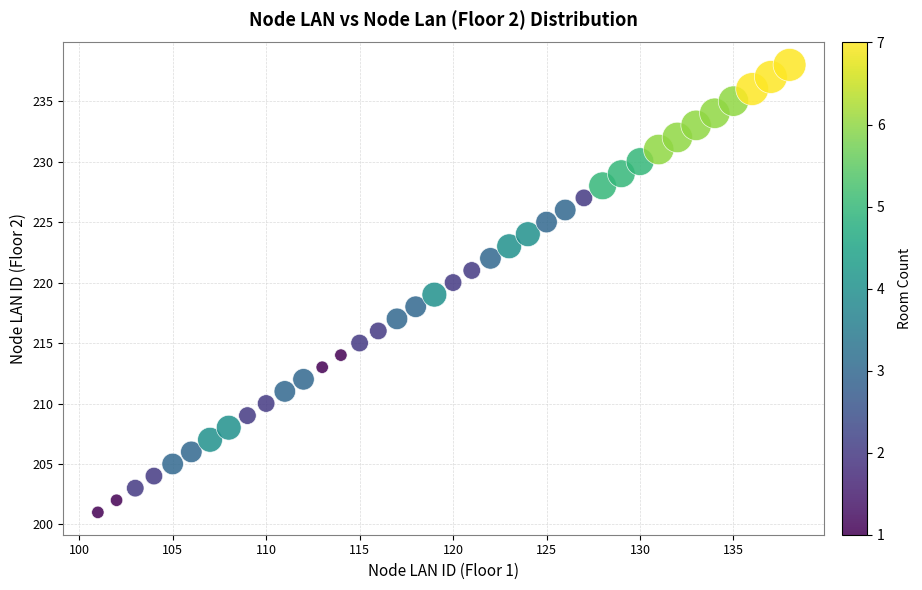

What is the range of X values (max minus min)?

37